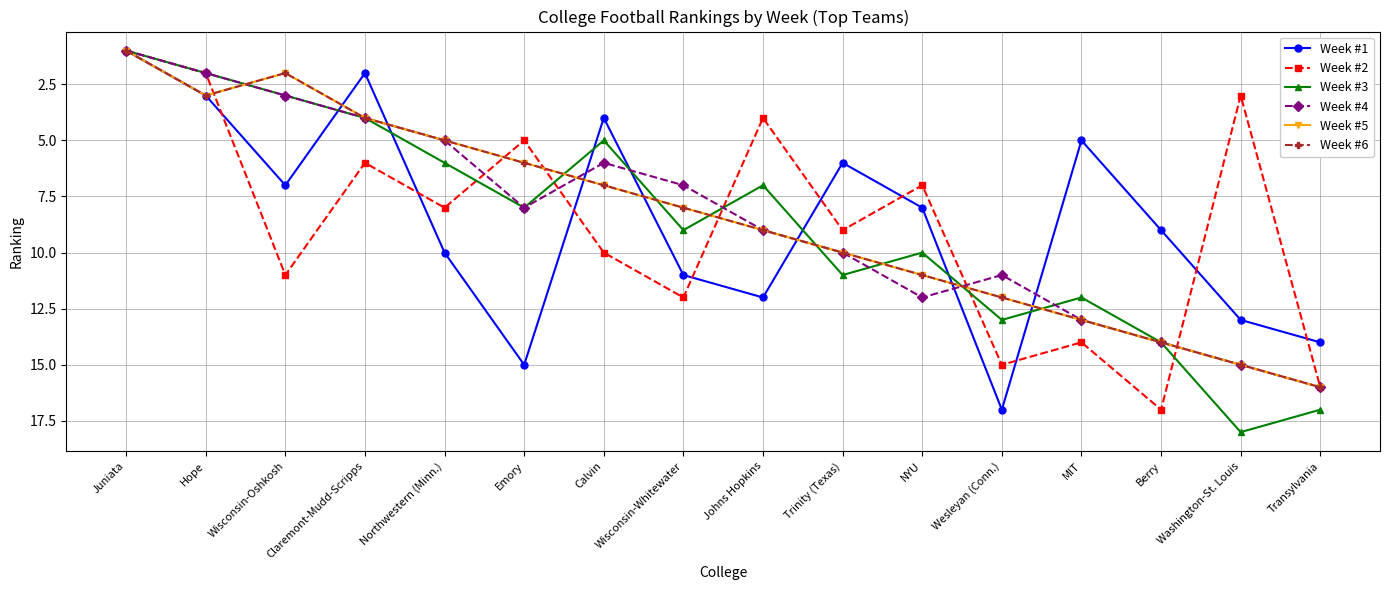

At how many categories does at least one series exceed 2?

15